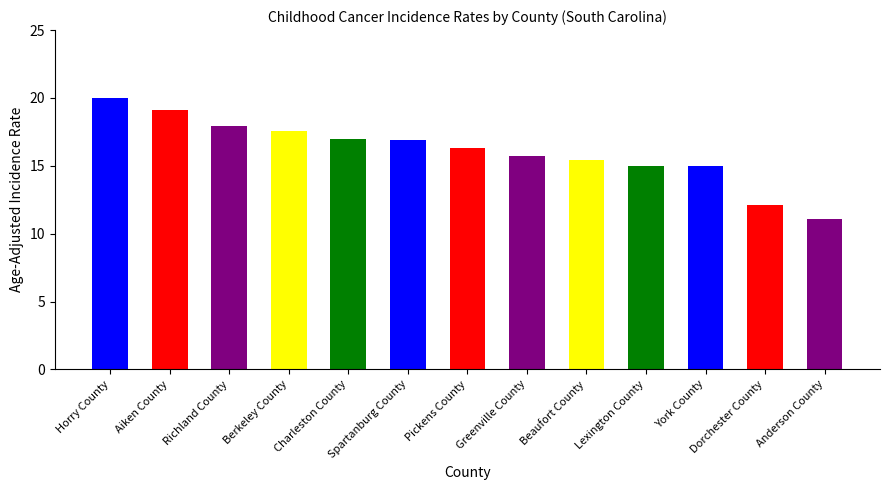

What is the sum of the values at Anderson County and Greenville County?

26.8